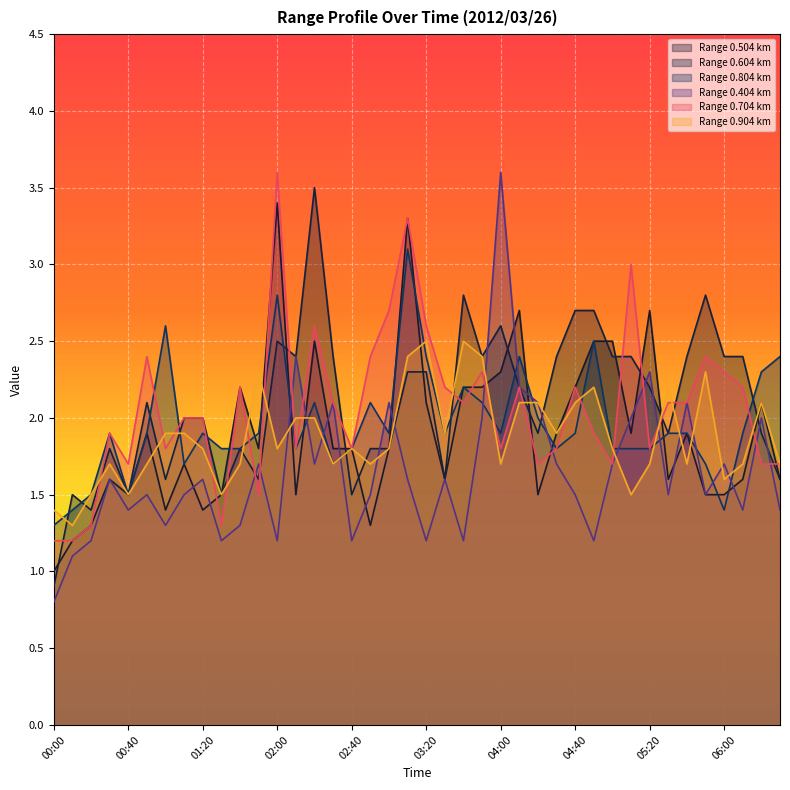

Which series changed the most between 01:00 and 04:00?

0.404